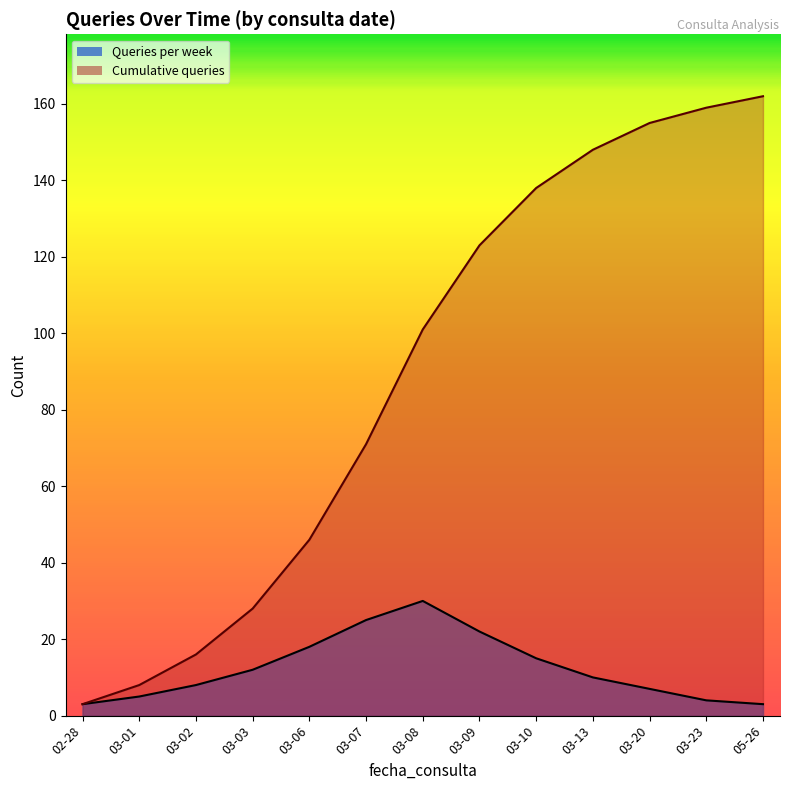

What is the difference between the maximum and second lowest values in the Queries per week series?

27